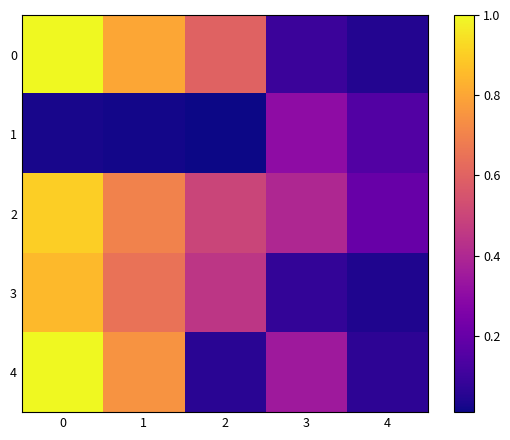

Which category has the lowest value across all series?

2